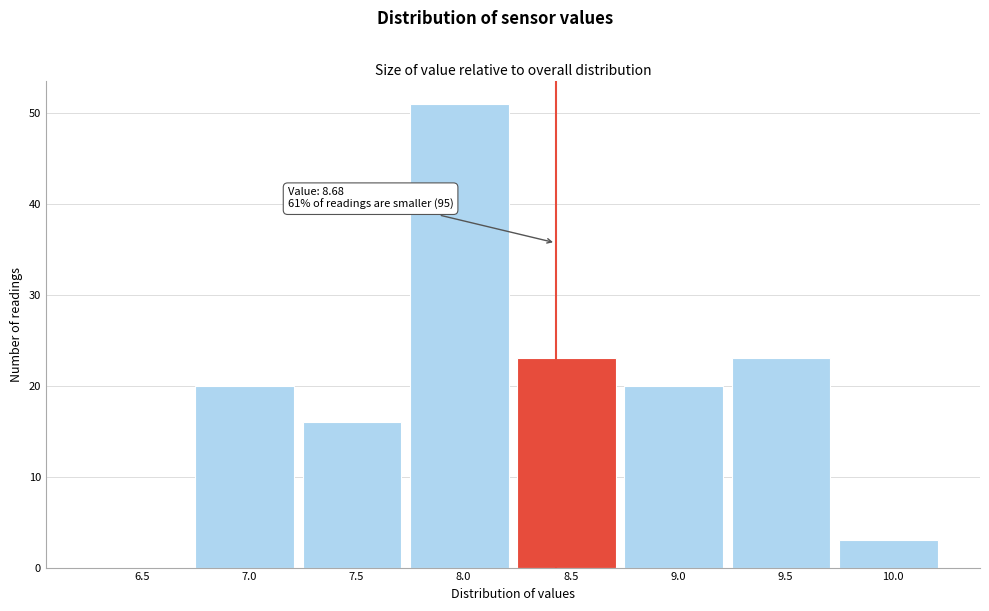

Reading left to right, what are all the values shown in this chart?

6.5=0	7.0=20	7.5=16	8.0=51	8.5=23	9.0=20	9.5=23	10.0=3